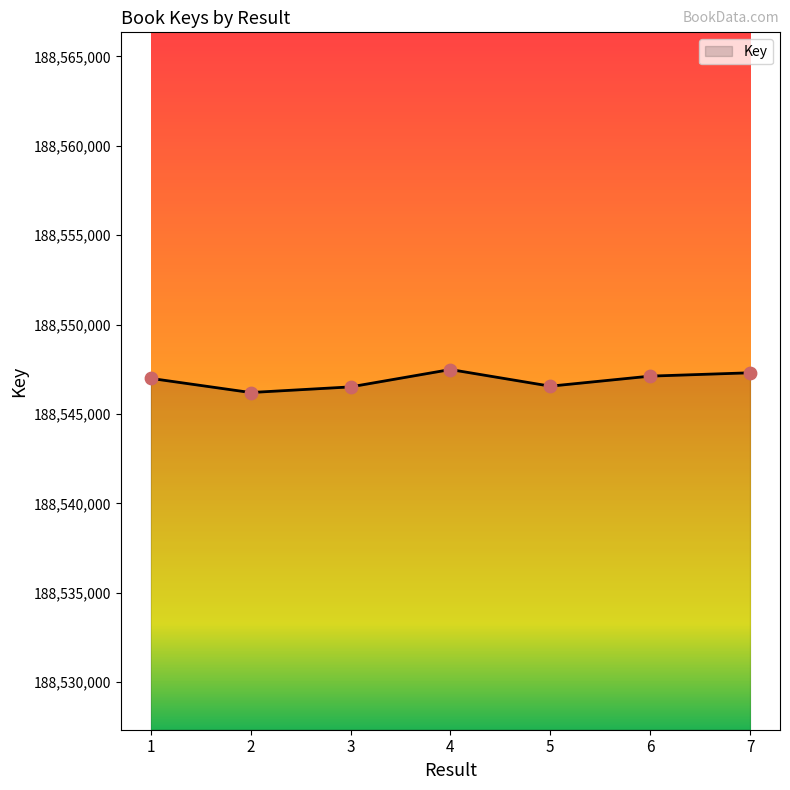

What is the change in value from 4 to 5?

-930